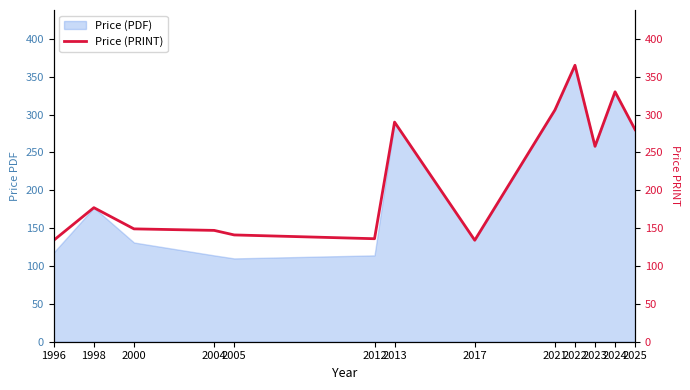

The value of Price (PDF) at 2022 is 365. True or false?

True